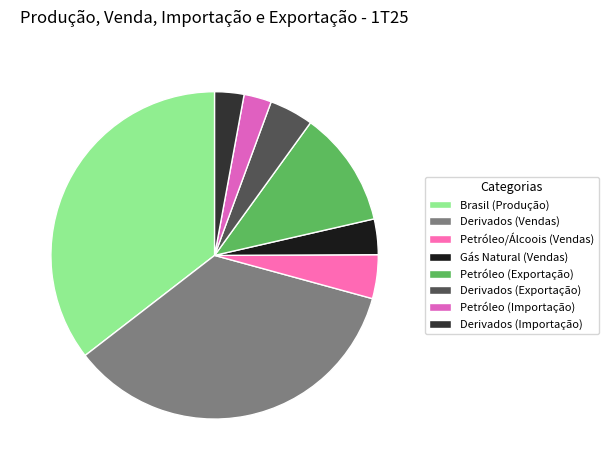

Is there a majority slice in this chart?

No